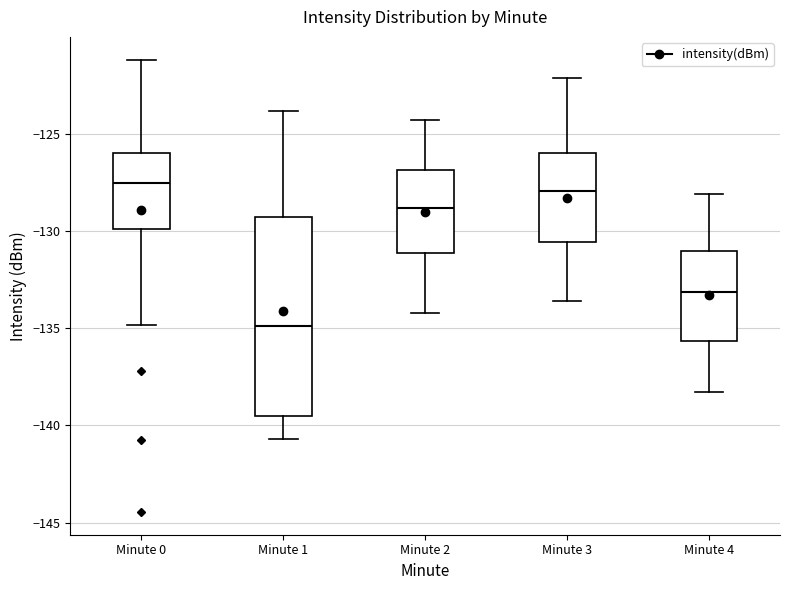

Which box is the tallest, from its lower edge to its upper edge?

Minute 1